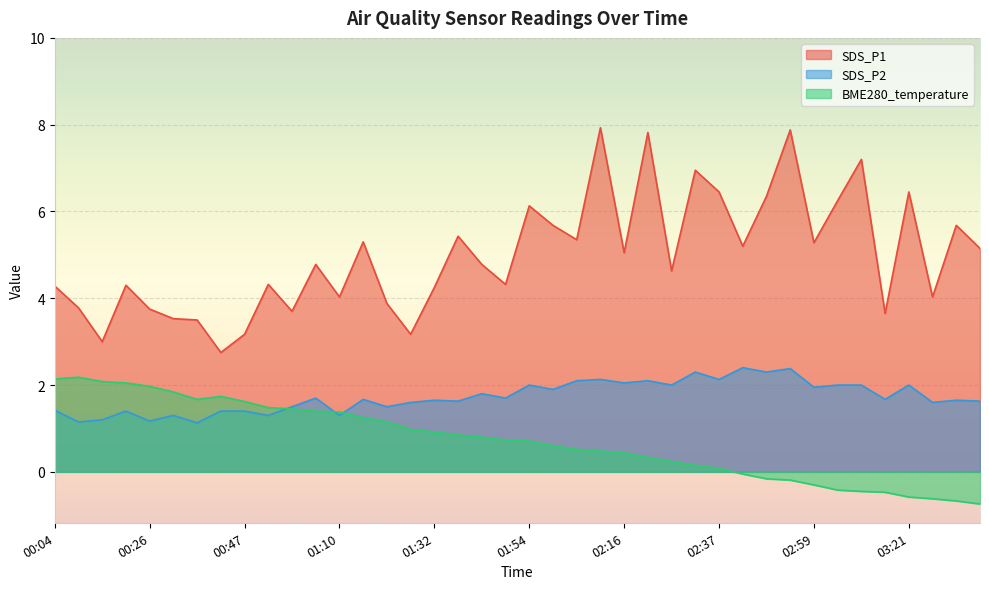

How many lines are shown in the chart?

3